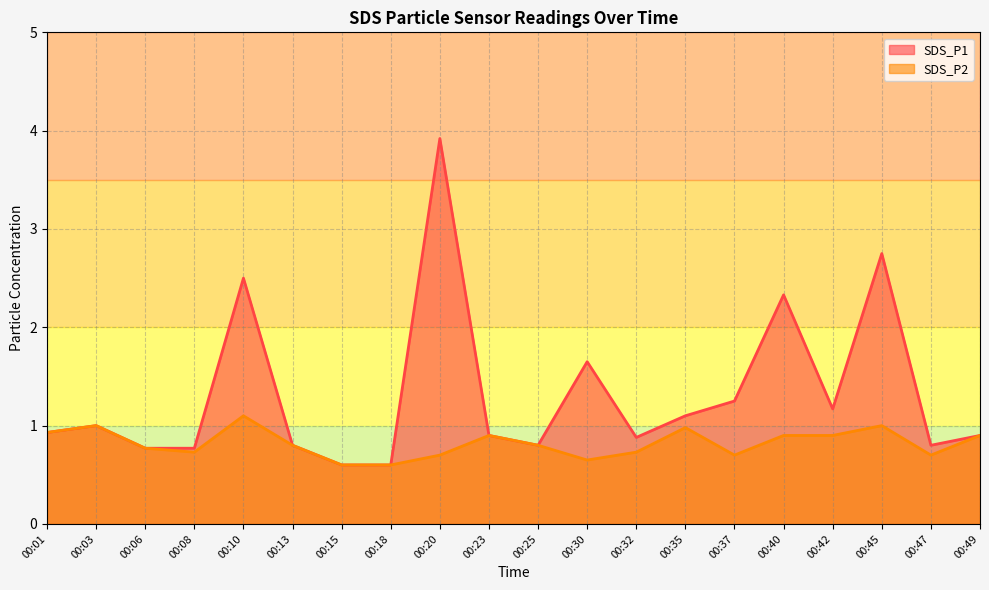

How many interior local peaks does the SDS_P1 series have?

6